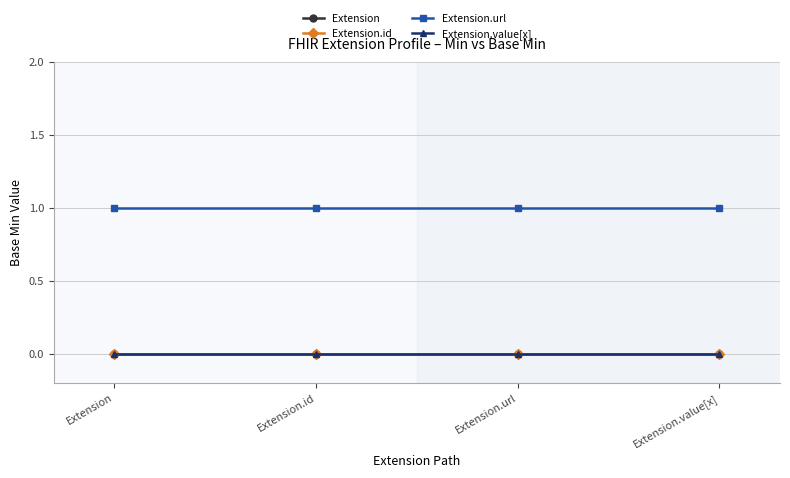

Rank the series at Extension.url from highest to lowest value.

Extension.url, Extension, Extension.id, Extension.value[x]